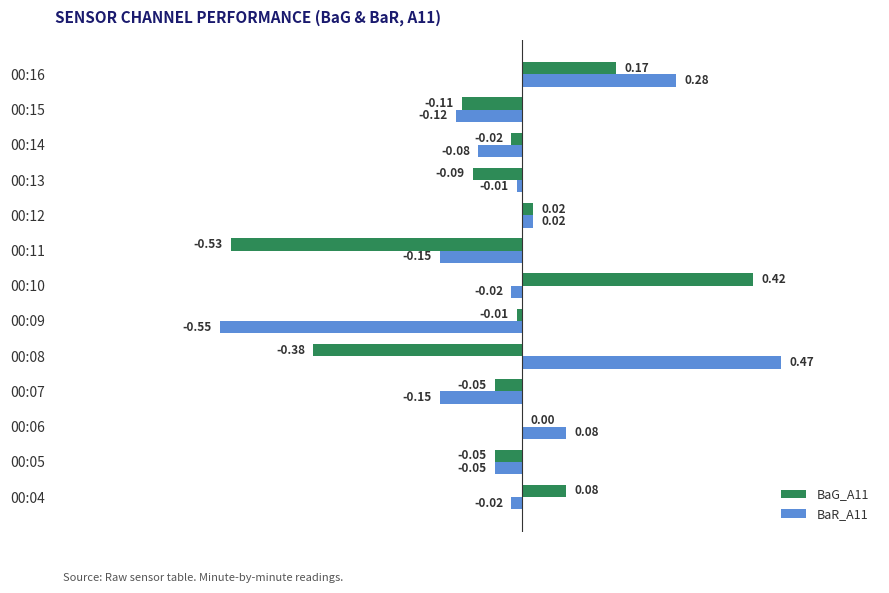

Which series changed the most between 00:08 and 00:11?

BaR_A11